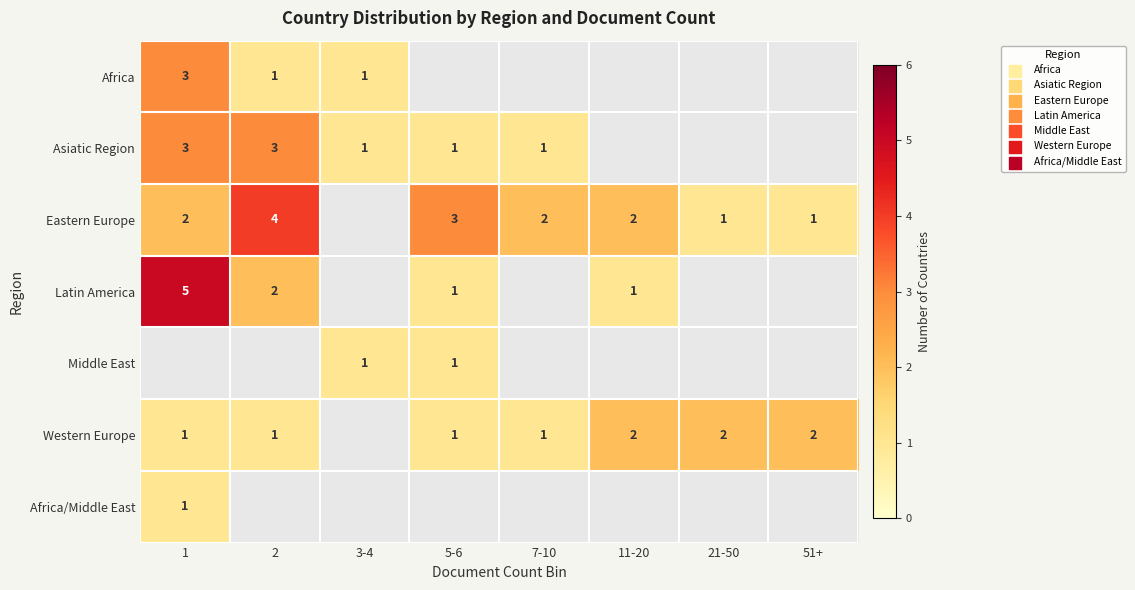

The value of Asiatic Region at 5-6 is 1. True or false?

True